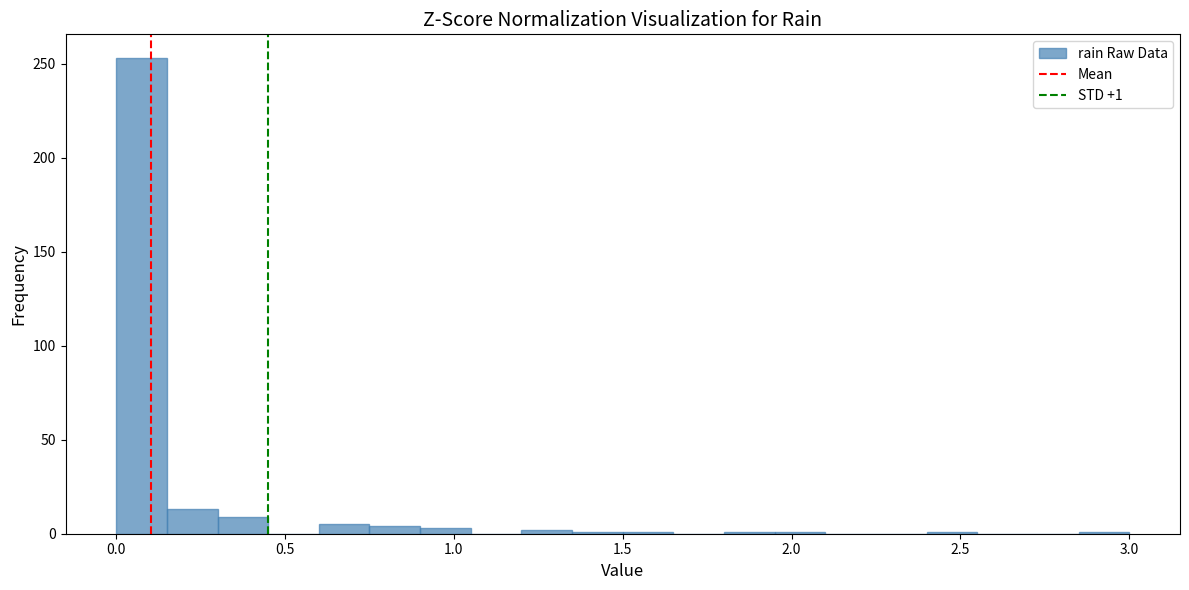

Read against the x-axis, roughly where is the centre of the tallest bar?

0.10